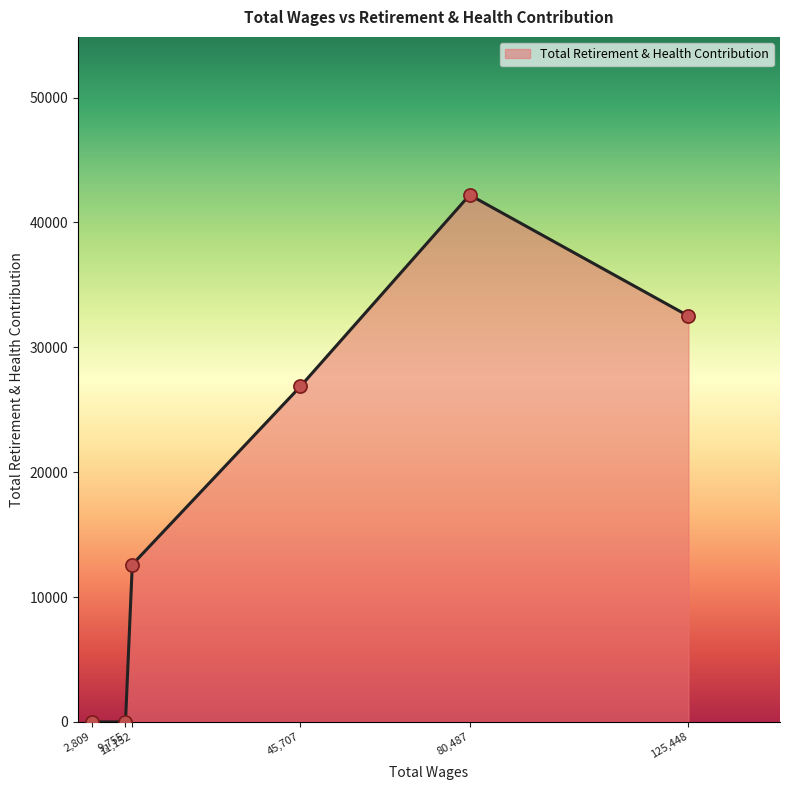

How many interior local peaks (higher than both neighbors) does the data have?

1